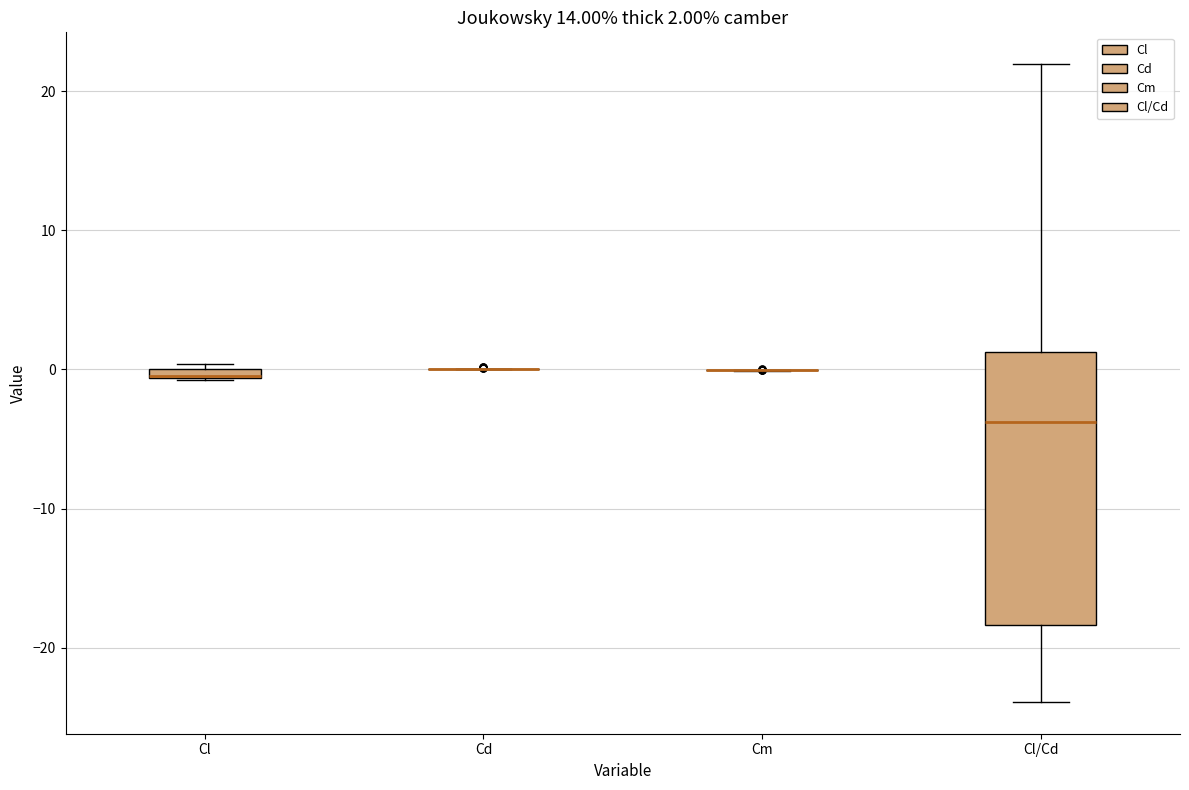

Comparing the boxes themselves (not the whiskers), which one is the tallest?

Cl/Cd